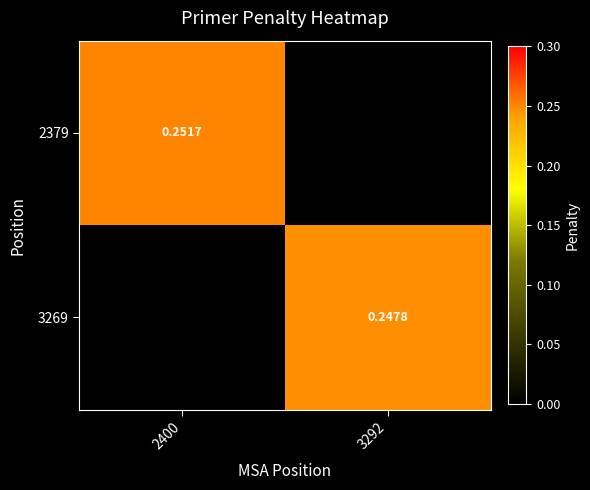

Between 3292 and 2400, which is larger?

2400